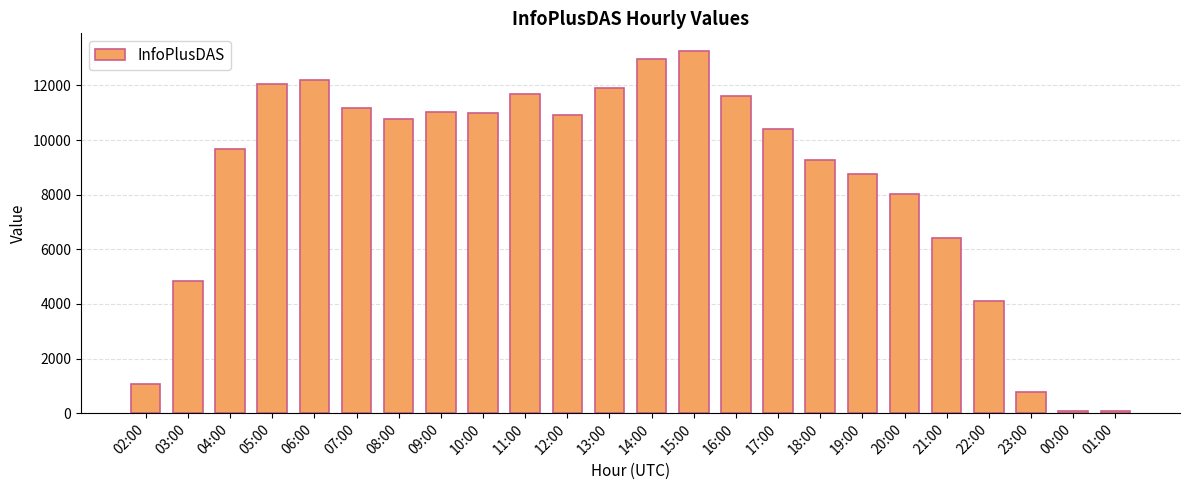

What is the average value?

8503